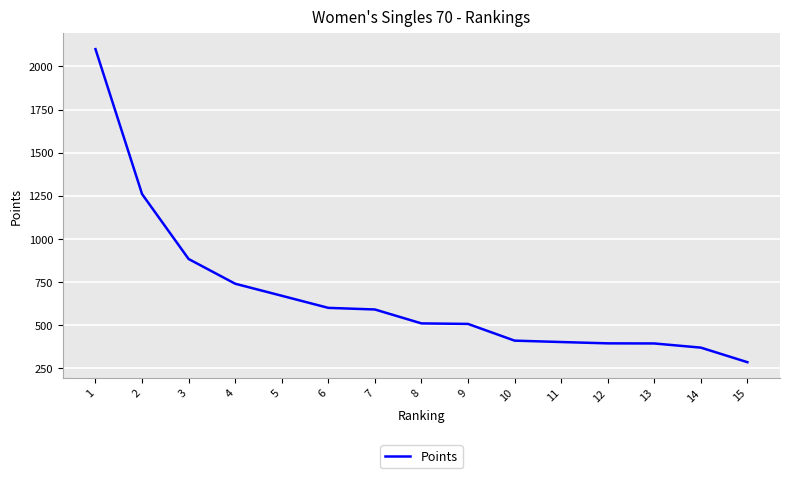

What is the change in value from 2 to 12?

-865.3